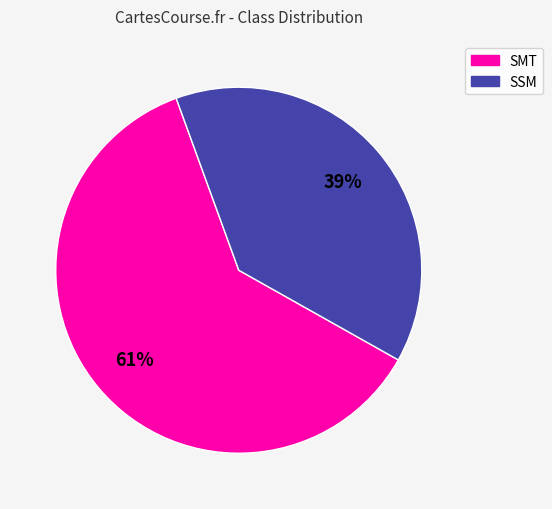

What percentage is the SMT slice, to the nearest percent?

61%